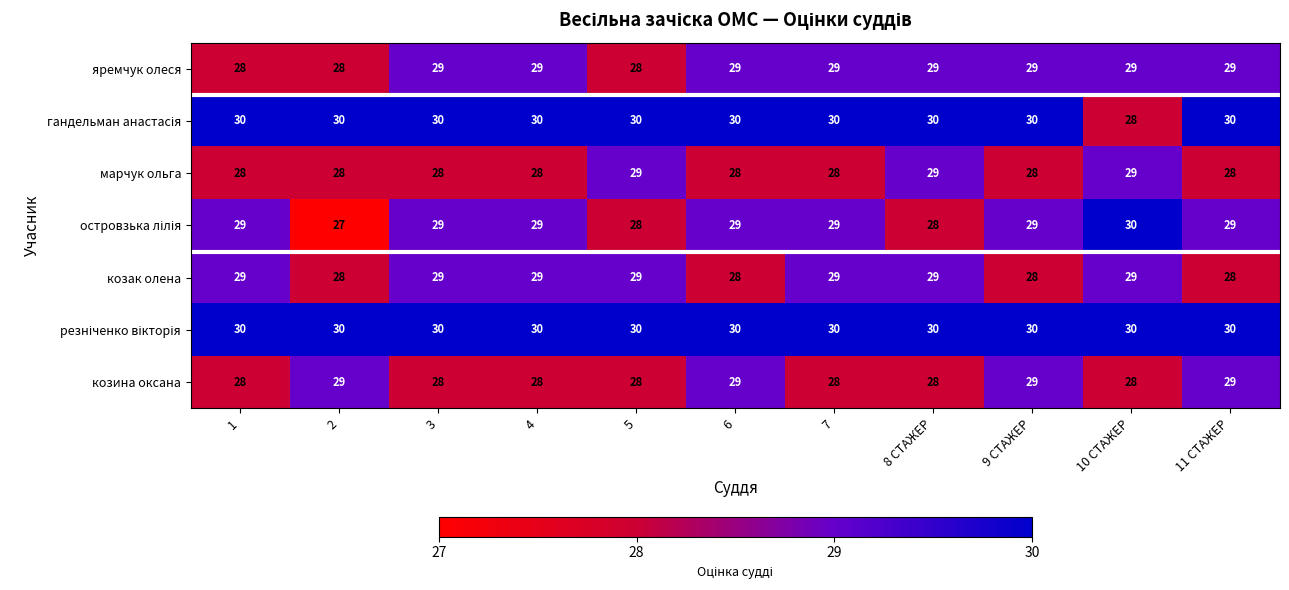

What is the total value across all series at 10 СТАЖЕР?

203